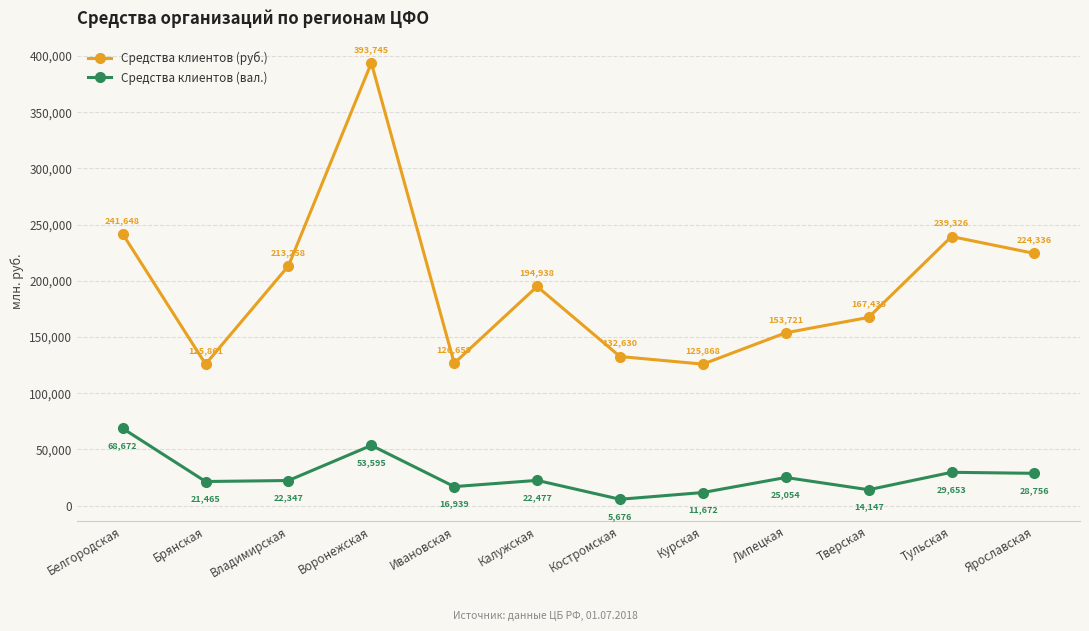

How many interior local valleys does the Средства клиентов (руб.) series have?

3